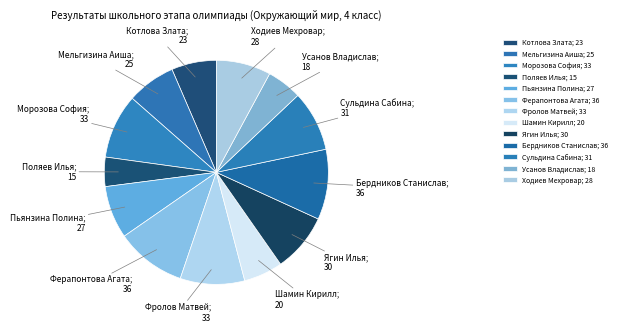

Combined, do Бердников Станислав and Ферапонтова Агата account for over 50%?

No